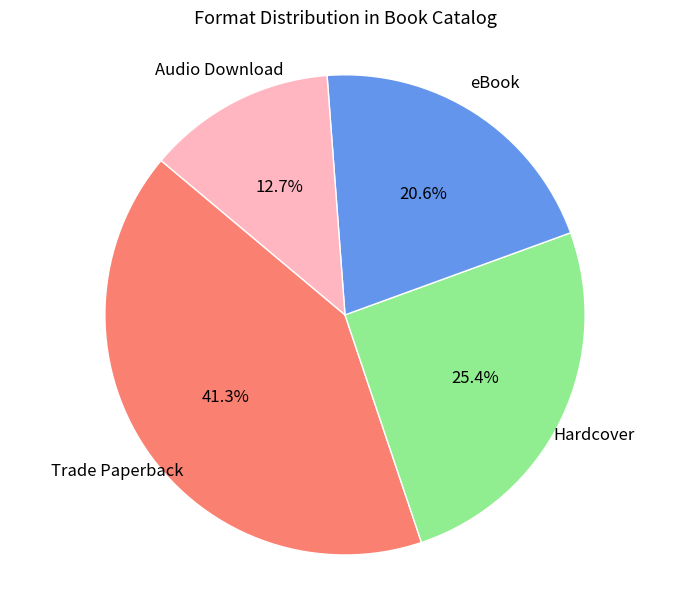

Is there any slice that represents more than half of the pie?

No